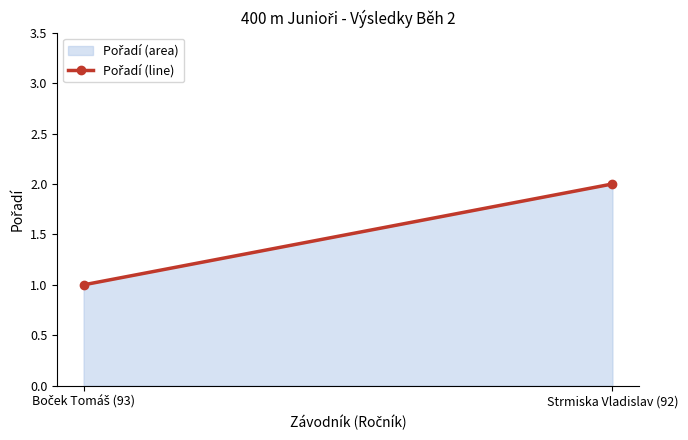

Count the values in the range 1 to 2.

2